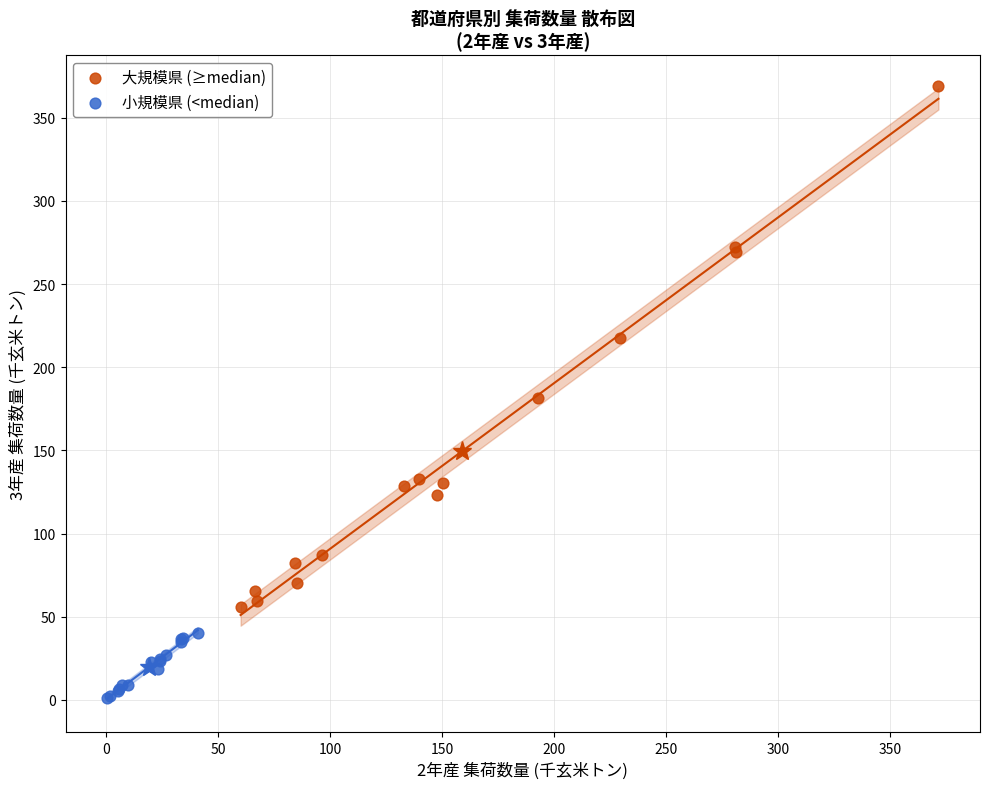

Which series contains the lowest Y value?

小規模県 (<median)